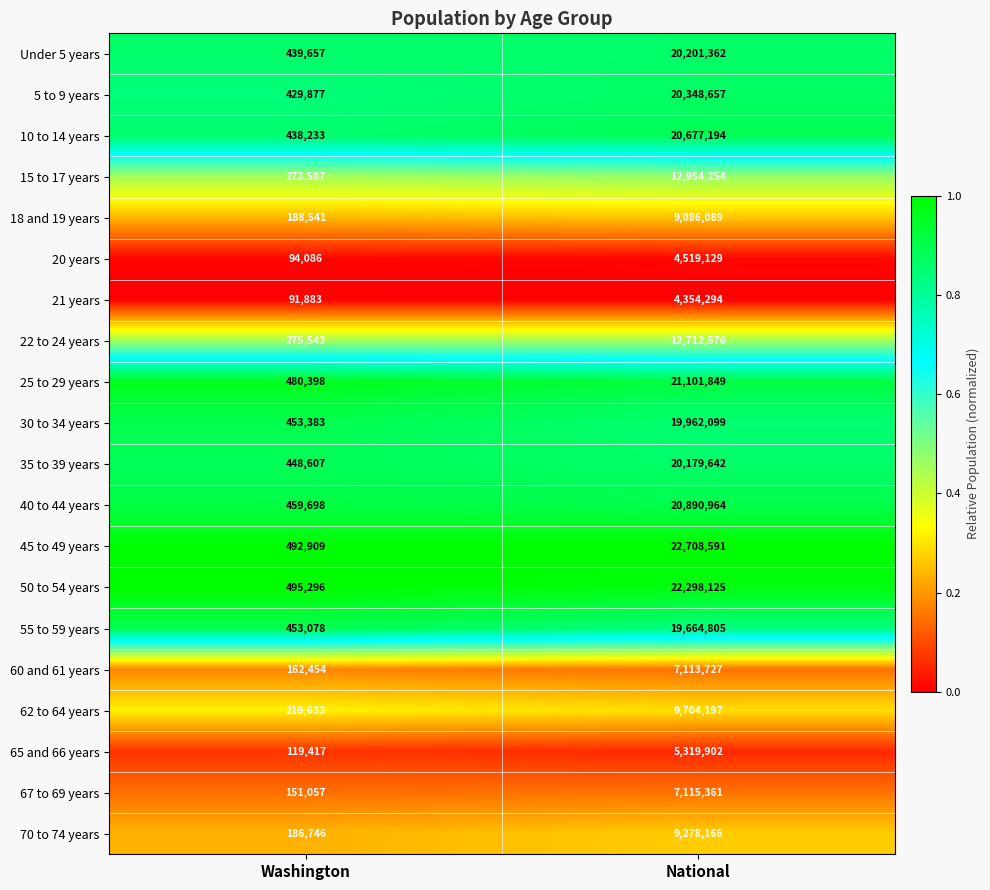

True or false: 55 to 59 years has a value of 169444 at Washington.

False